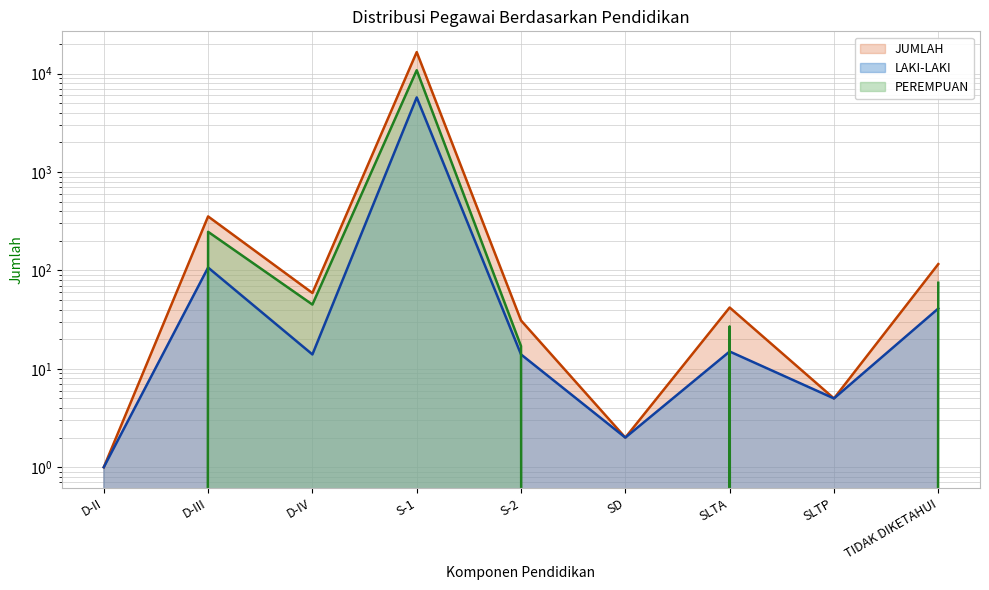

The PEREMPUAN series shows 30 at S-2. True or false?

False